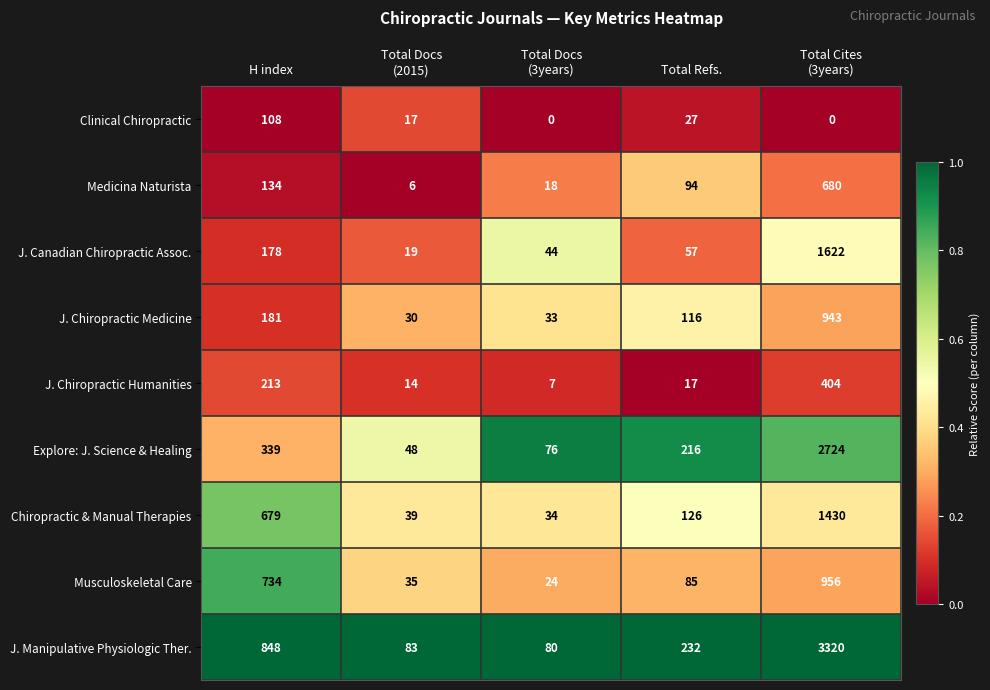

Is it true that Explore: J. Science & Healing equals 339 at H index?

True